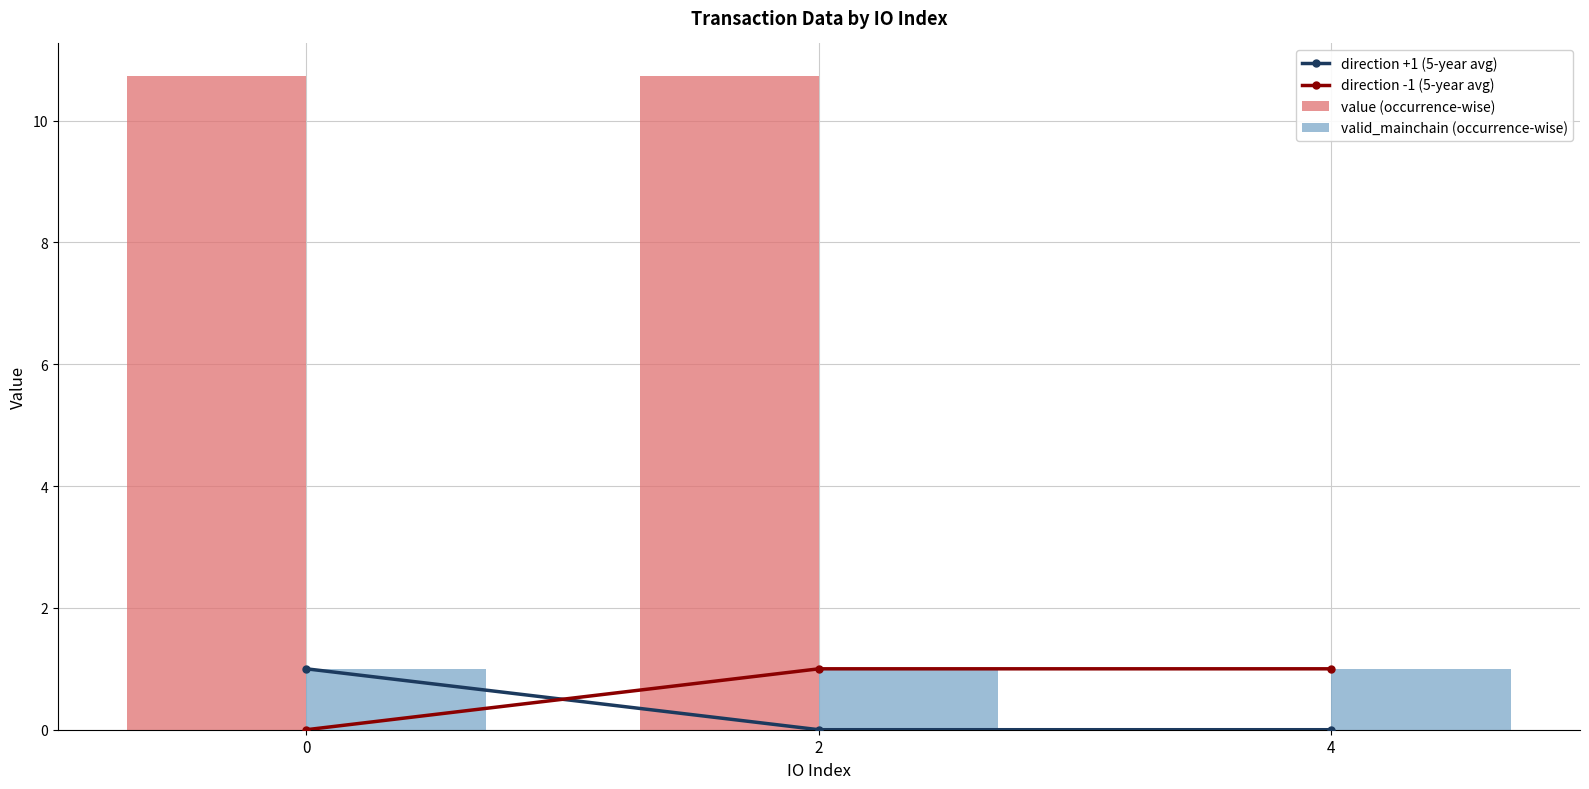

The value of direction -1 (5-year avg) at 0 is 0.0. True or false?

True